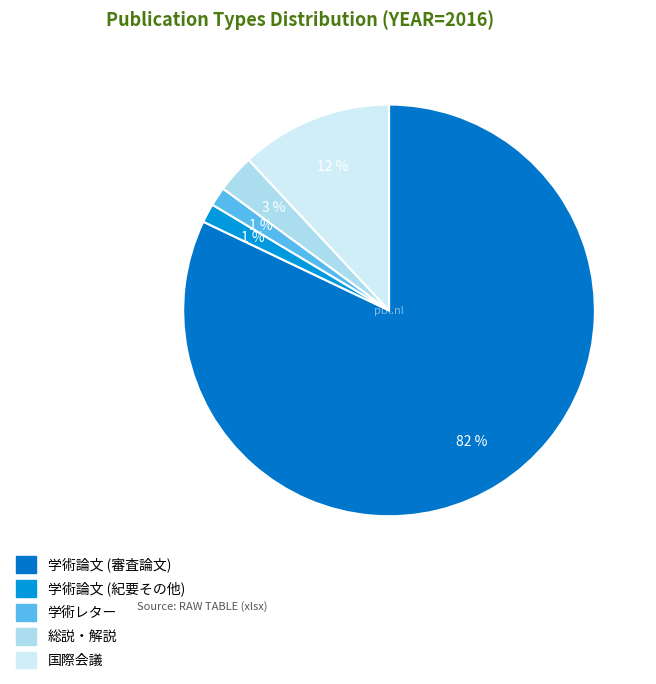

How many segments does this pie chart have?

5